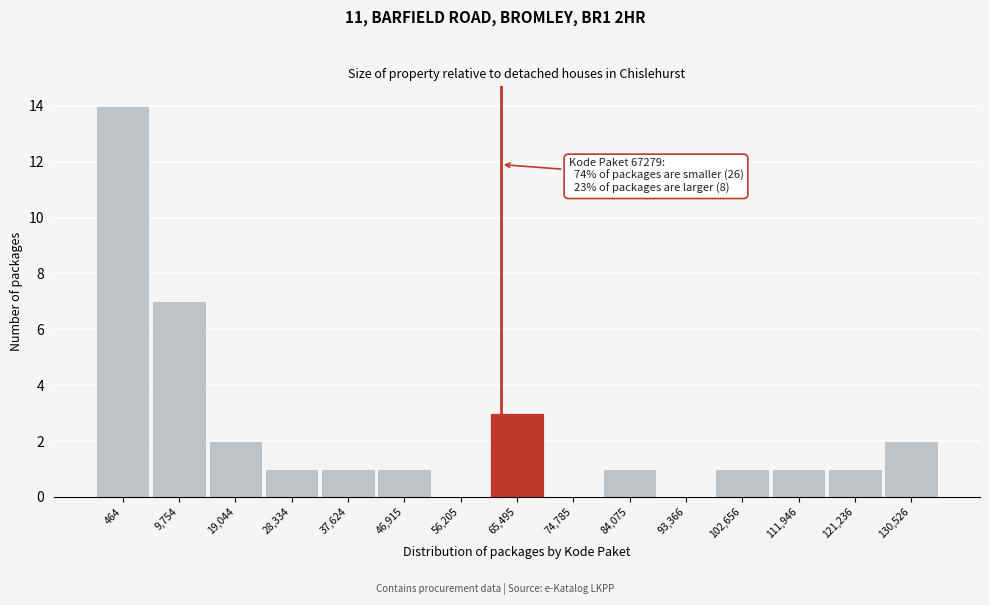

Reading right to left, extract all data points from this chart.

130,526=2	121,236=1	111,946=1	102,656=1	93,366=0	84,075=1	74,785=0	65,495=3	56,205=0	46,915=1	37,624=1	28,334=1	19,044=2	9,754=7	464=14